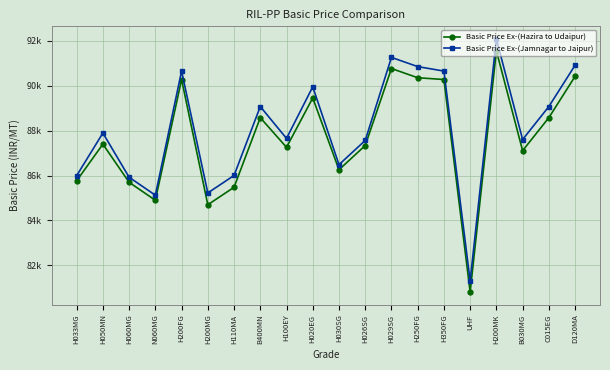

What is the sum of all Basic Price Ex-(Jamnagar to Jaipur) values?

1761320